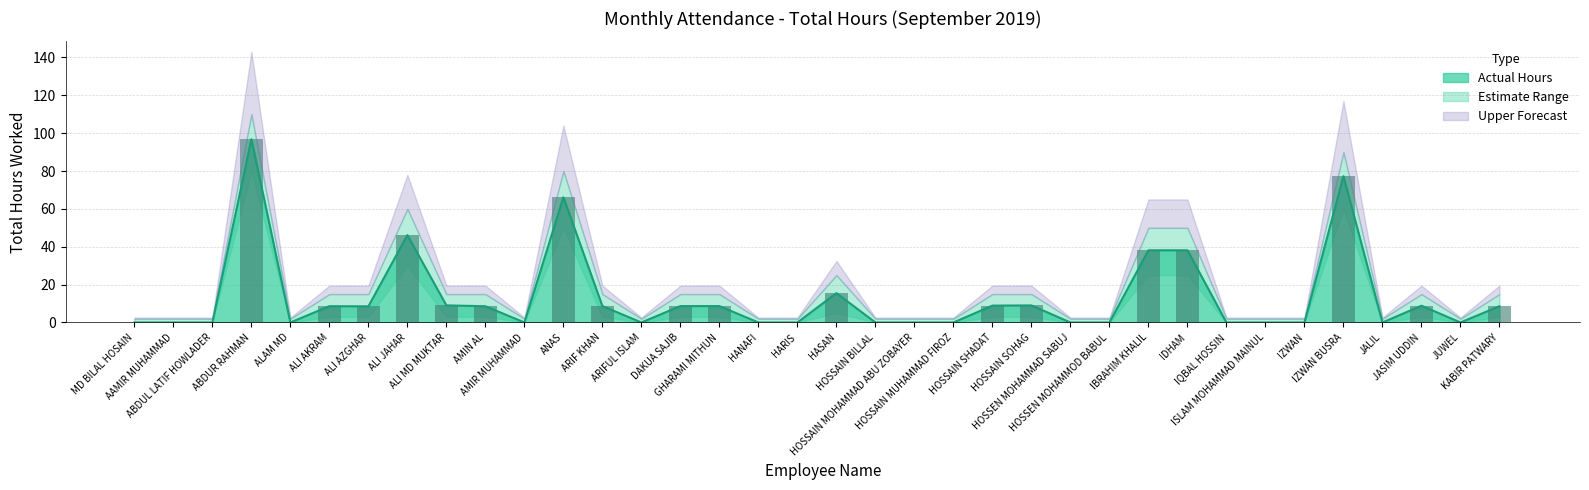

Which category has the highest value in the Total Hours series?

ABDUR RAHMAN